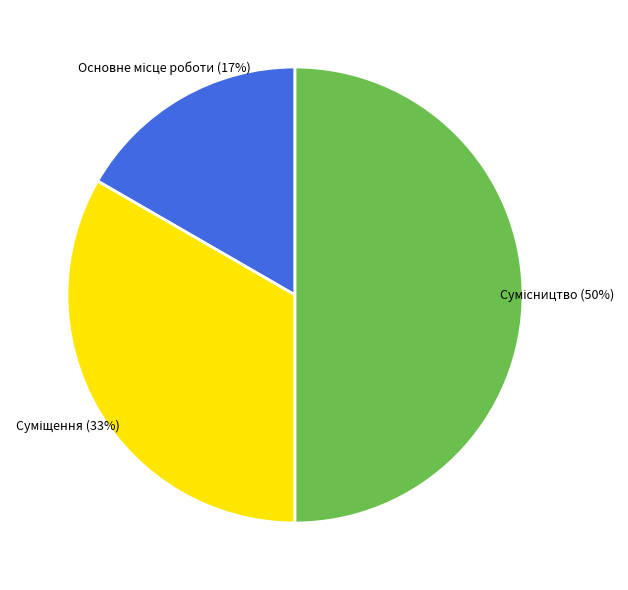

To the nearest percent, what is the average slice percentage?

33%